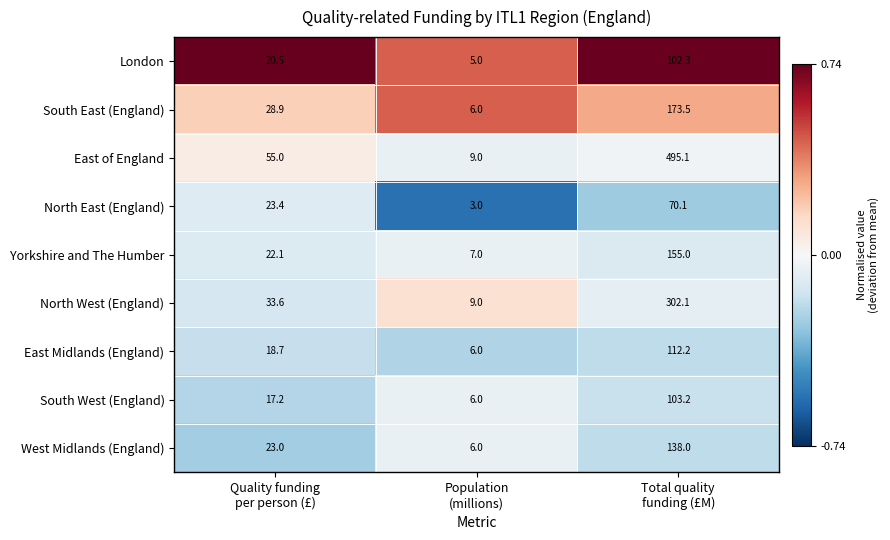

Rank the series by their maximum value, from lowest to highest.

North East (England), London, South West (England), East Midlands (England), West Midlands (England), Yorkshire and The Humber, South East (England), North West (England), East of England